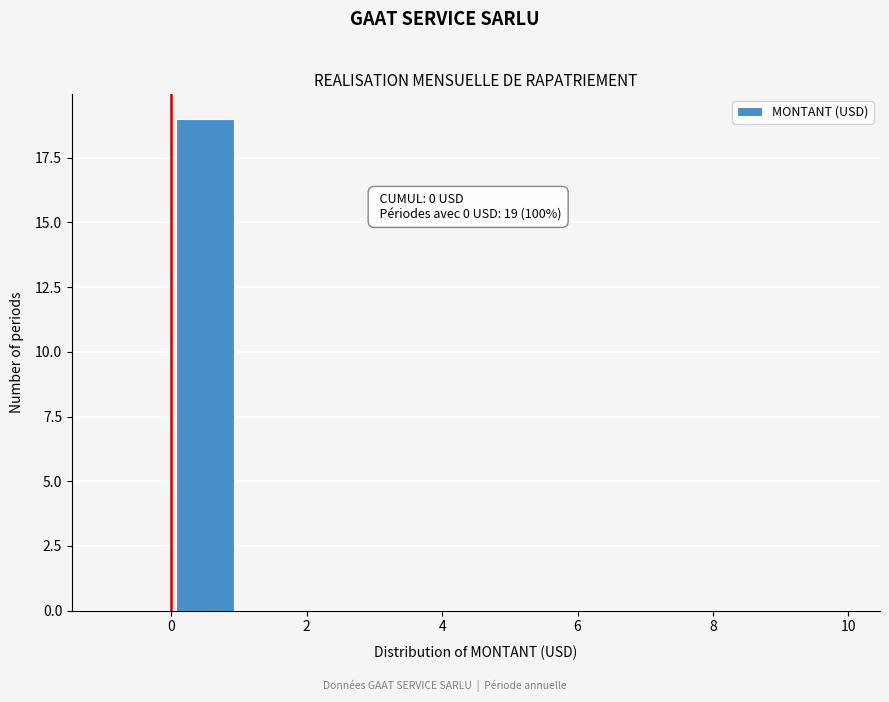

Which range on the x-axis has the tallest bar?

0 to 1